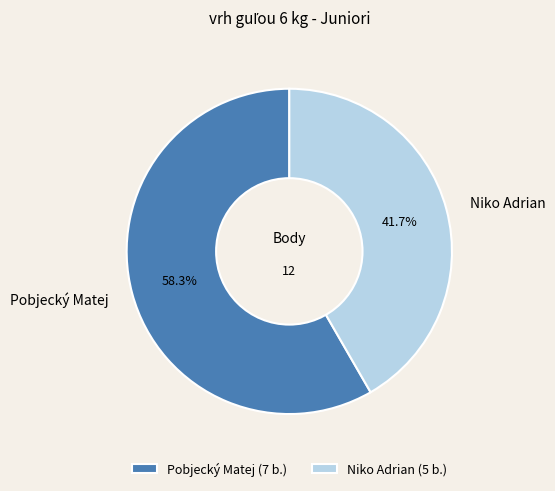

Does Pobjecký Matej account for over 50% of the chart?

Yes